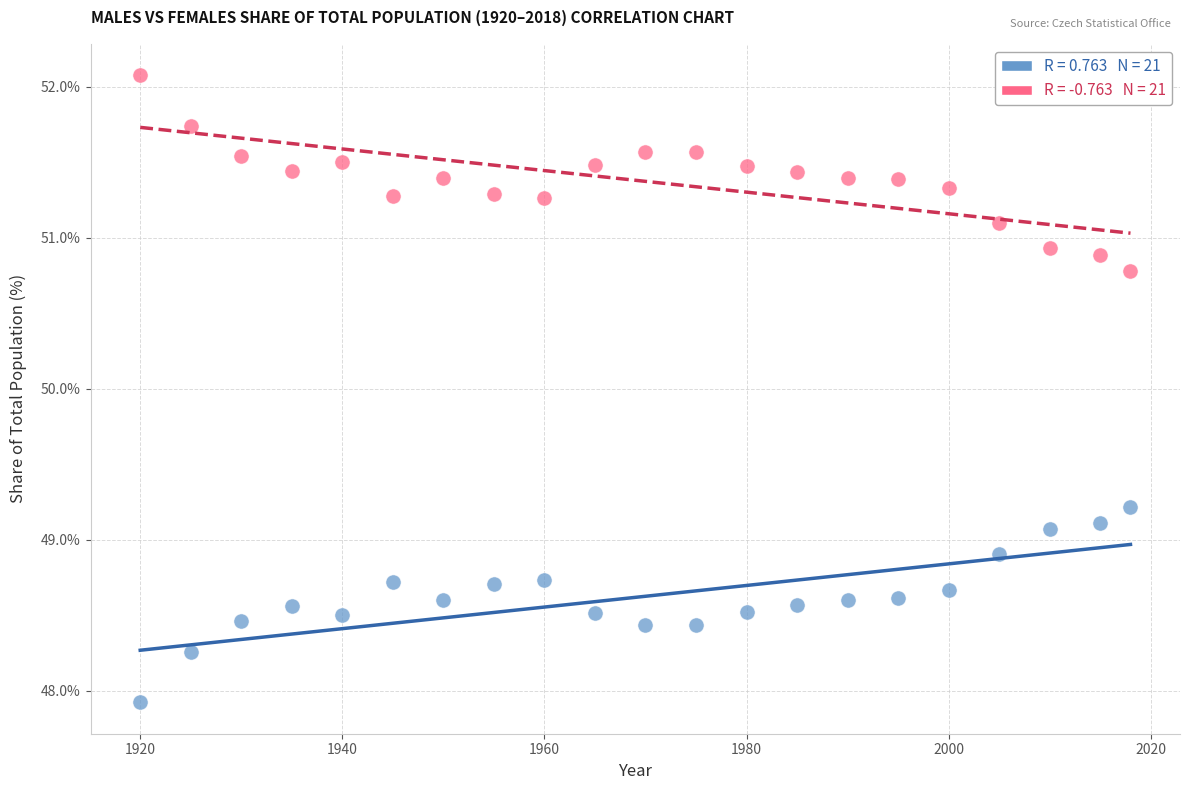

Across all data points, what is the range of X values (max minus min)?

98.0